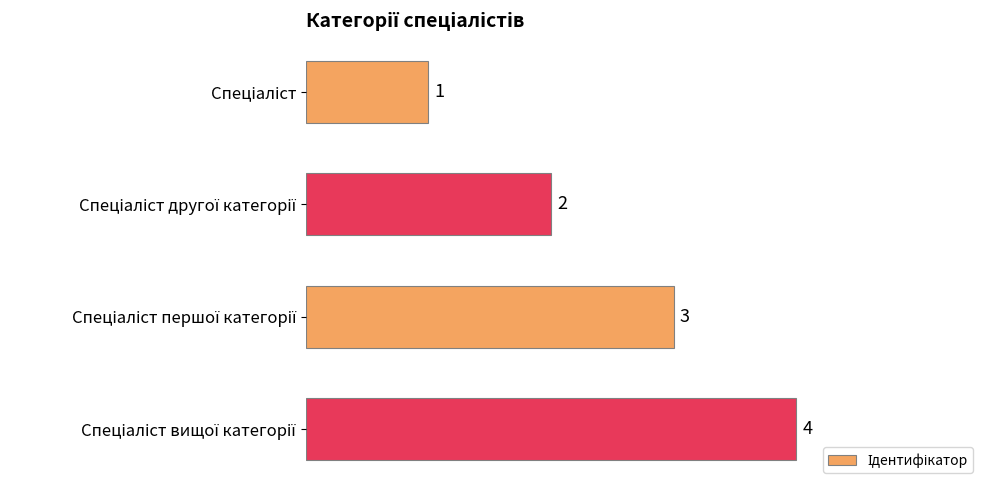

What is the difference between the maximum and minimum values?

3